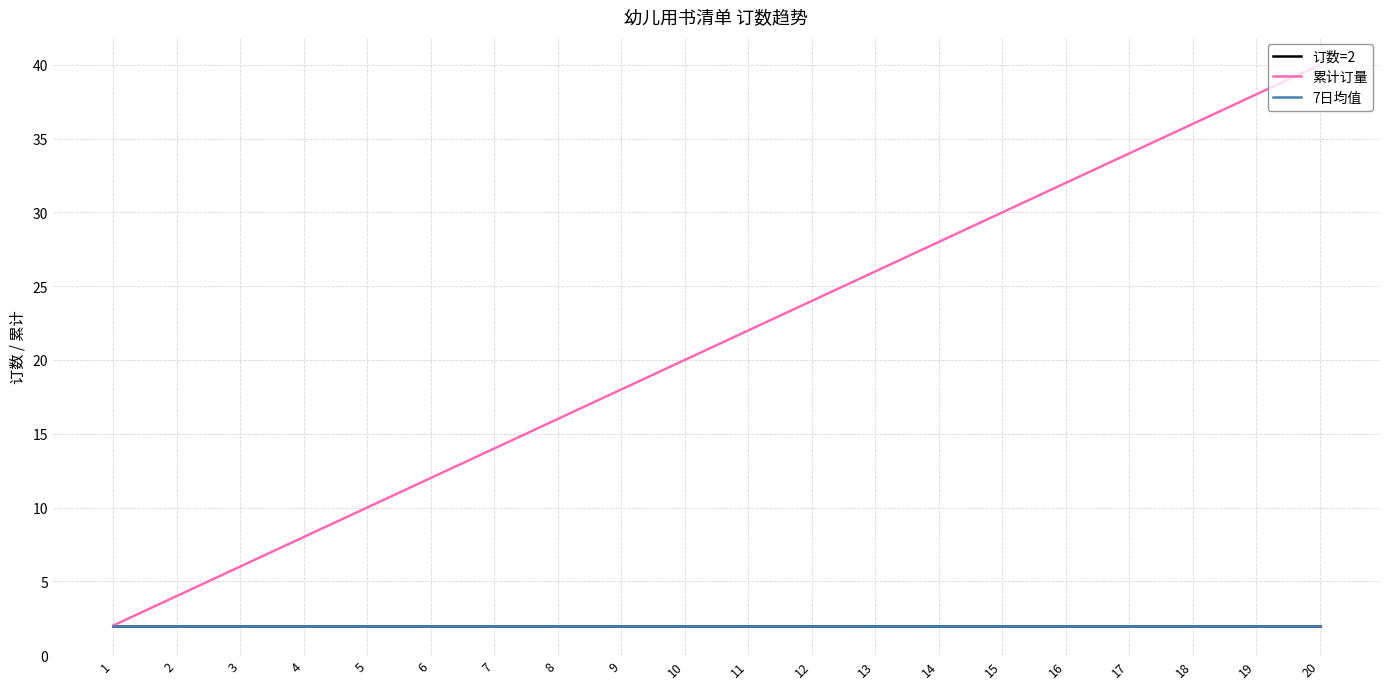

Is the value of 订数=2 at 12 greater than the value of 7日均值 at 20?

No